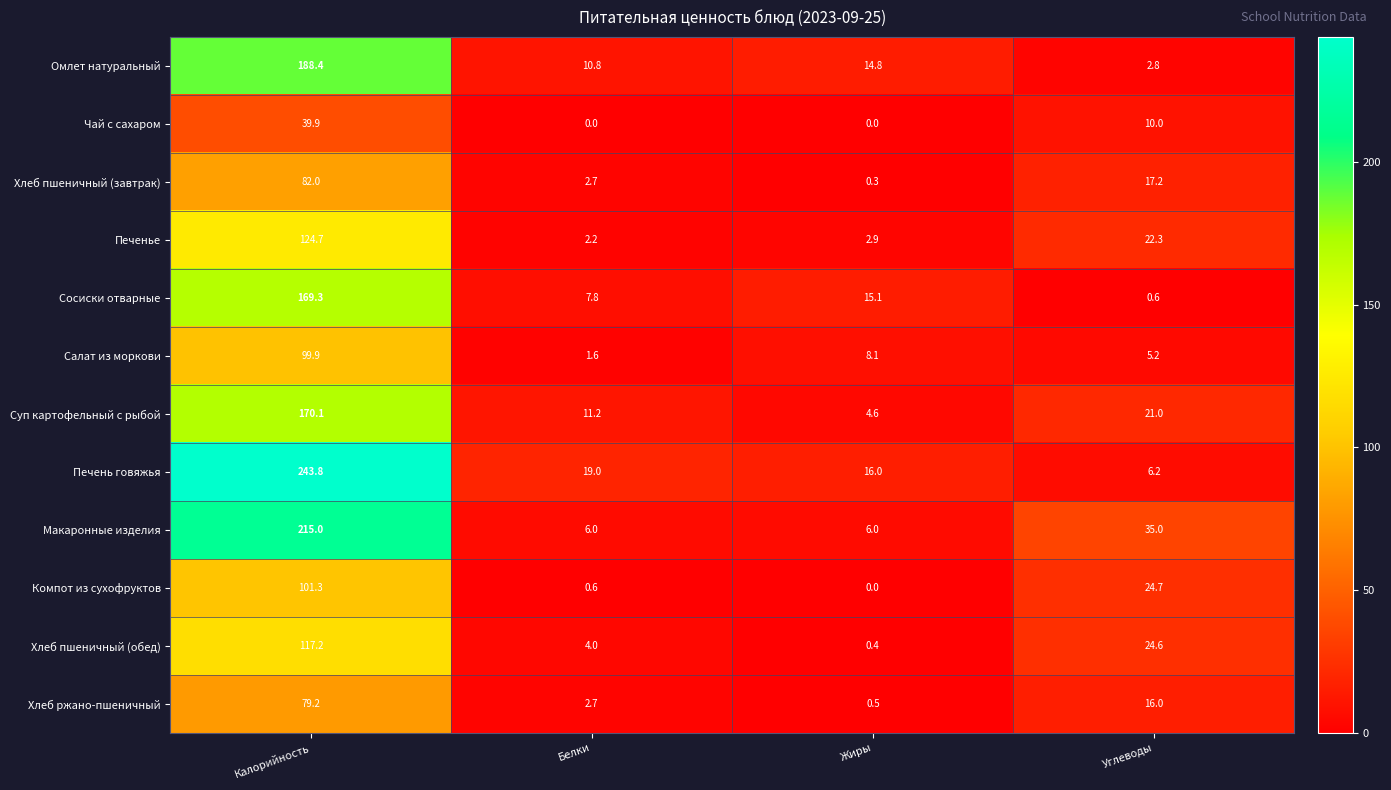

What is the highest value of the Компот из сухофруктов series?

101.3